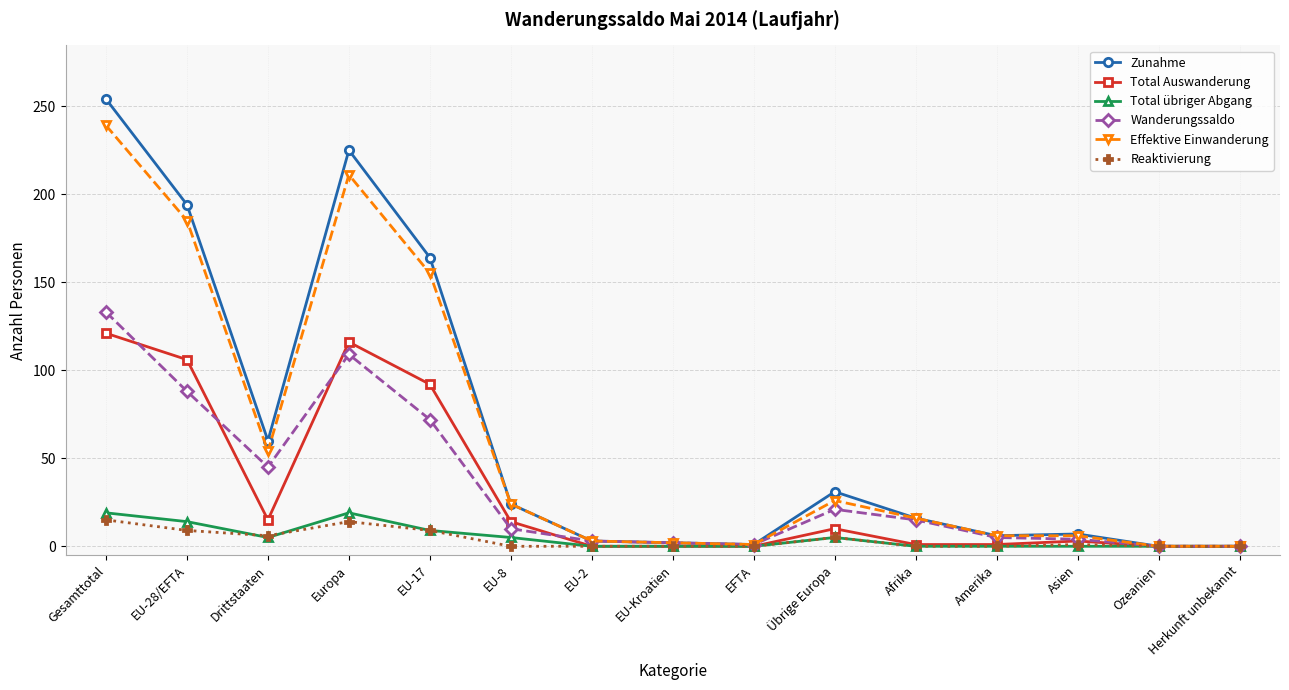

Where does the Wanderungssaldo series first go above 10?

Gesamttotal